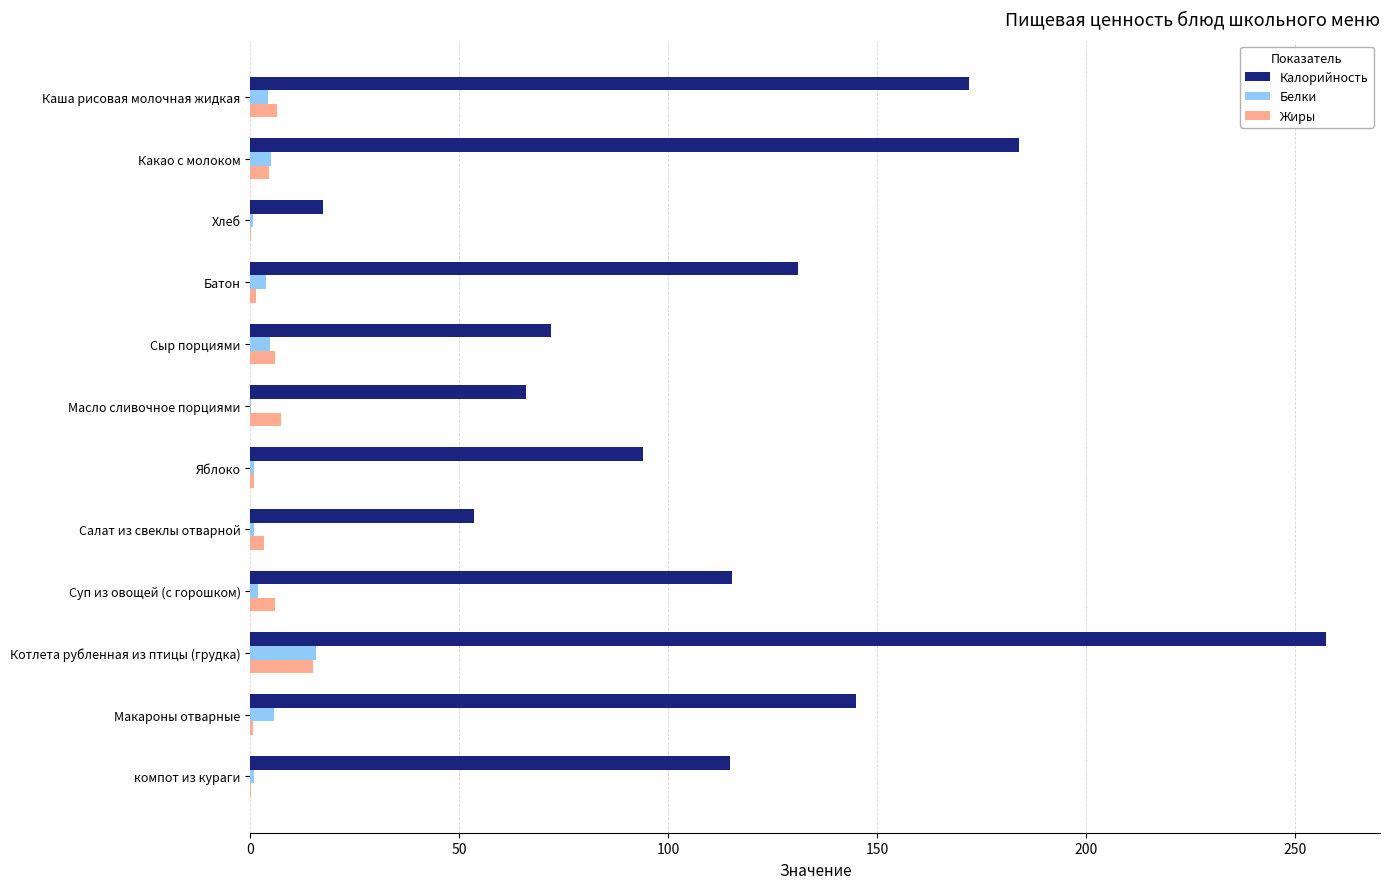

Which category has the highest value in the Жиры series?

Котлета рубленная из птицы (грудка)